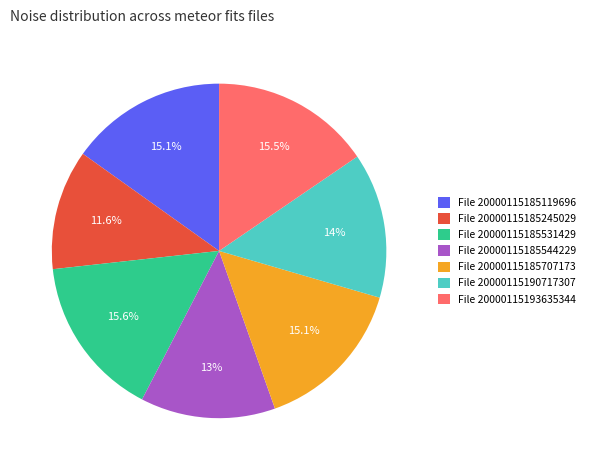

Between File 20000115193635344 and File 20000115190717307, which is larger?

File 20000115193635344